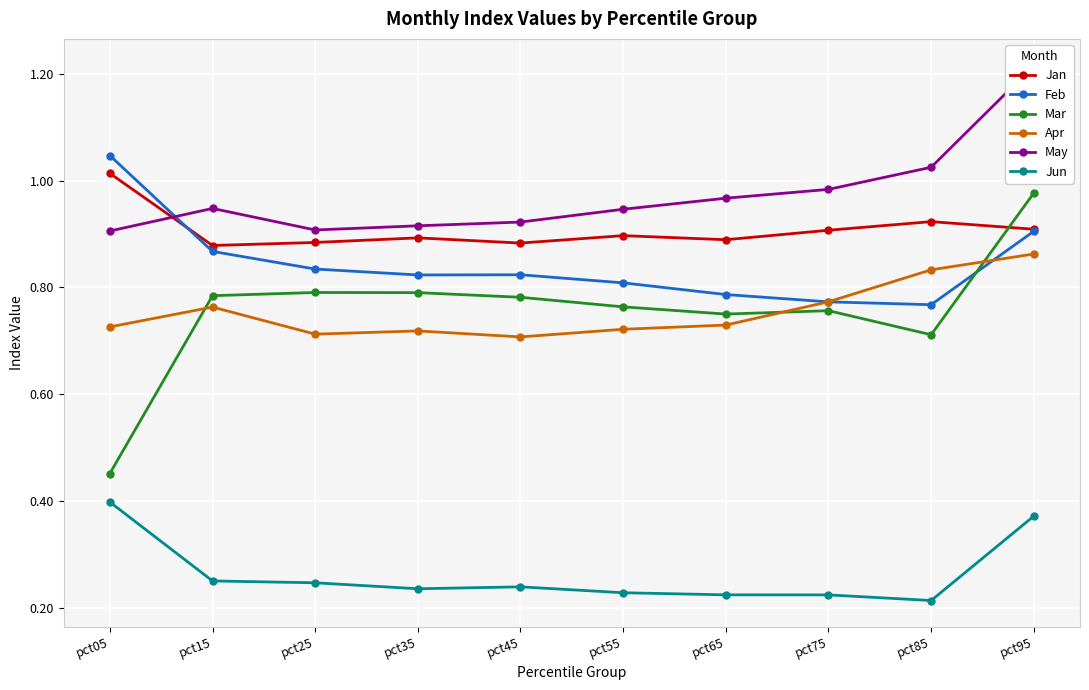

What is the total value across all series at pct05?

4.5